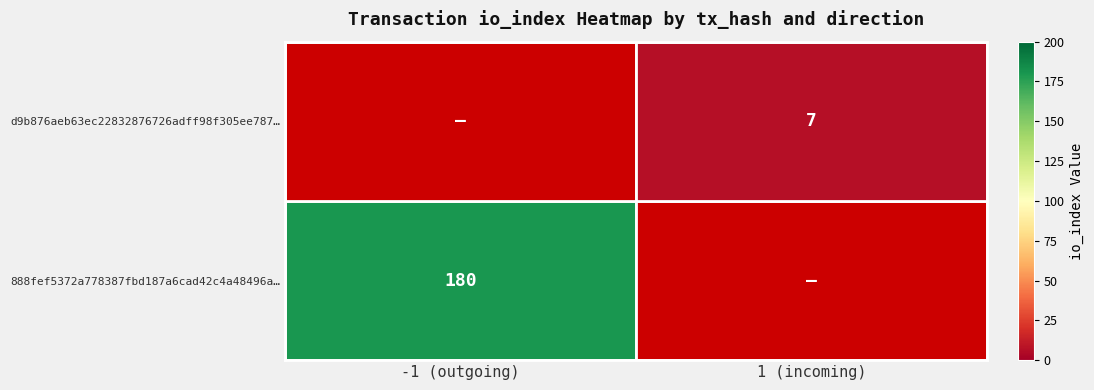

At how many categories does at least one series exceed 95?

1